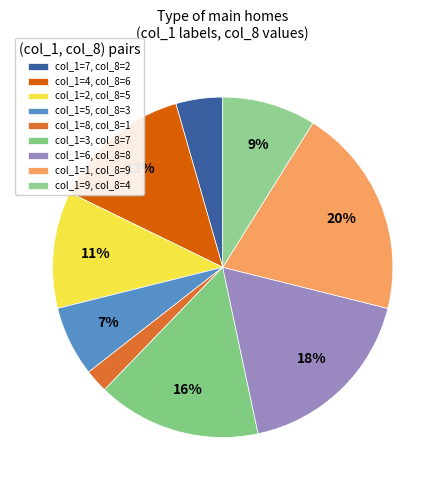

Count the number of slices in the pie.

9